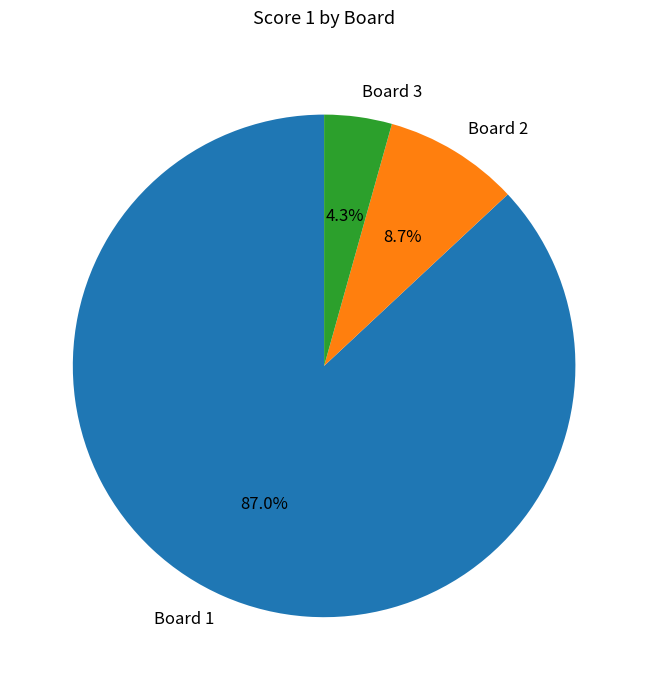

What percentage is the Board 1 slice, to the nearest percent?

87%